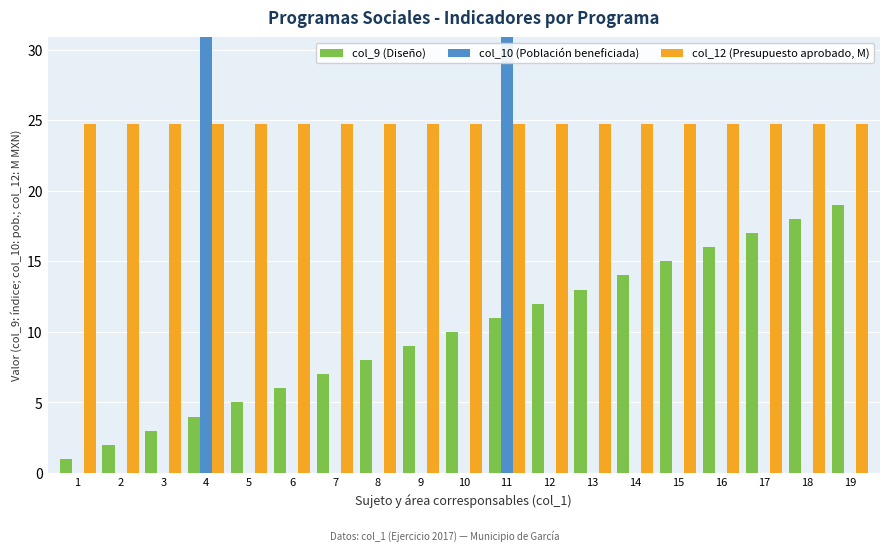

What are all the series names shown in the legend?

col_9 (Diseño), col_10 (Población beneficiada), col_12 (Presupuesto aprobado, M)